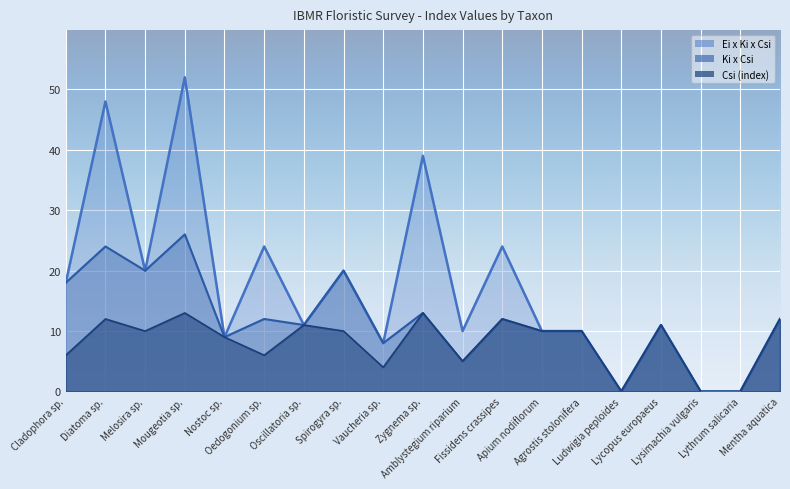

At which category is the sum across all series the highest?

Mougeotia sp.